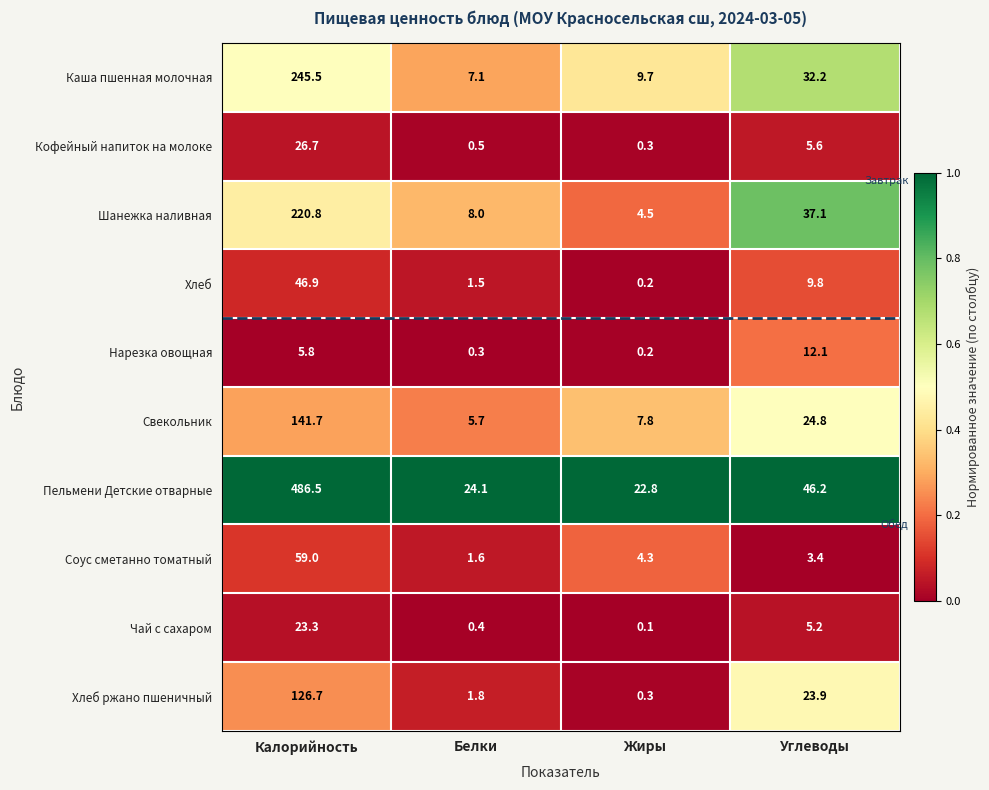

List the series in order of their peak value, highest first.

Пельмени Детские отварные, Каша пшенная молочная, Шанежка наливная, Свекольник, Хлеб ржано пшеничный, Соус сметанно томатный, Хлеб, Кофейный напиток на молоке, Чай с сахаром, Нарезка овощная